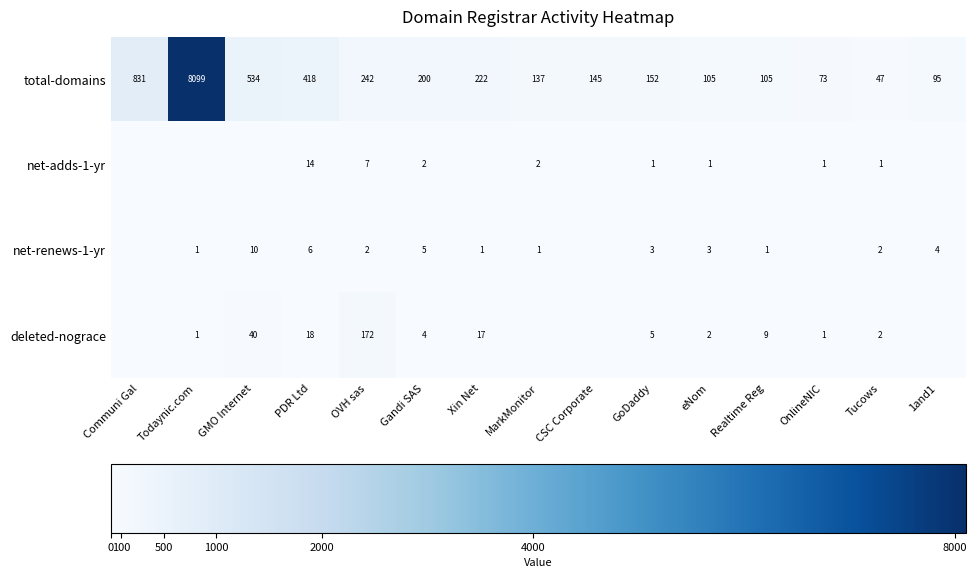

At which label does total-domains reach its minimum?

Tucows